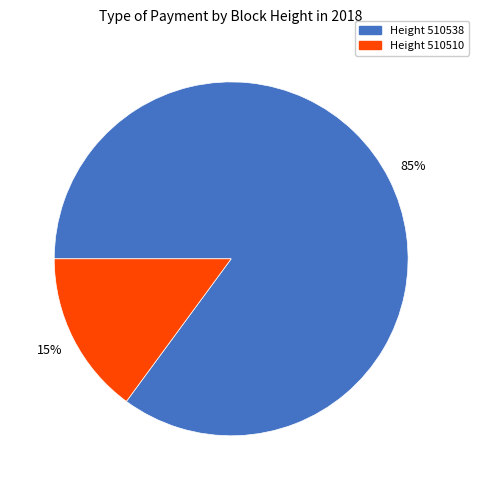

To the nearest percent, what is the difference between the largest and smallest slice percentages?

70%